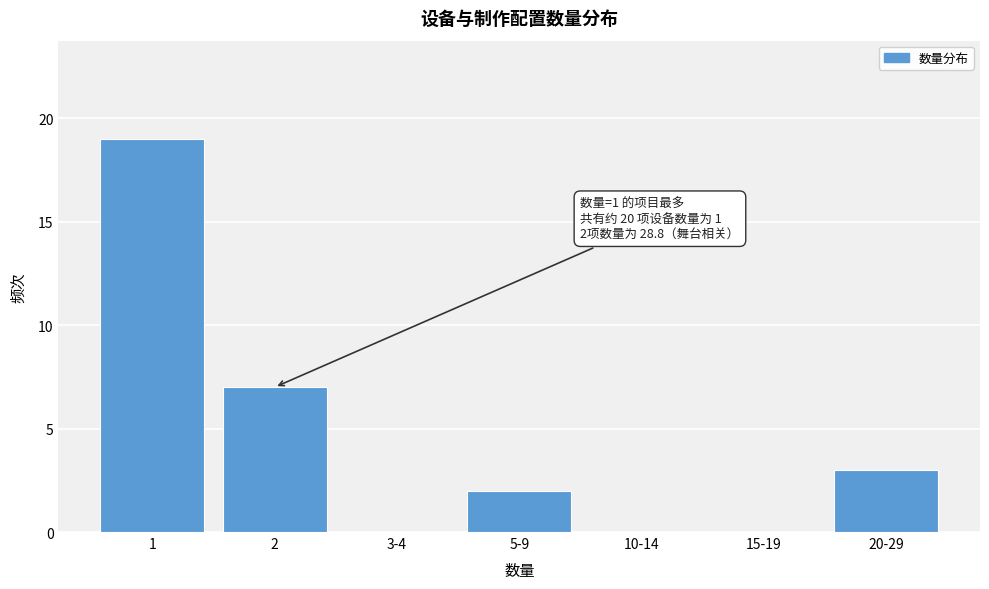

Reading left to right, extract all data points from this chart.

1=19	2=7	3-4=0	5-9=2	10-14=0	15-19=0	20-29=3